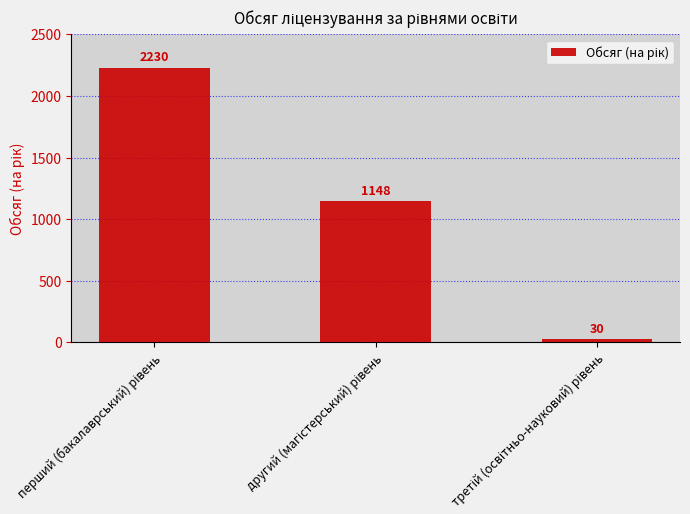

What is the maximum value shown in the chart?

2230